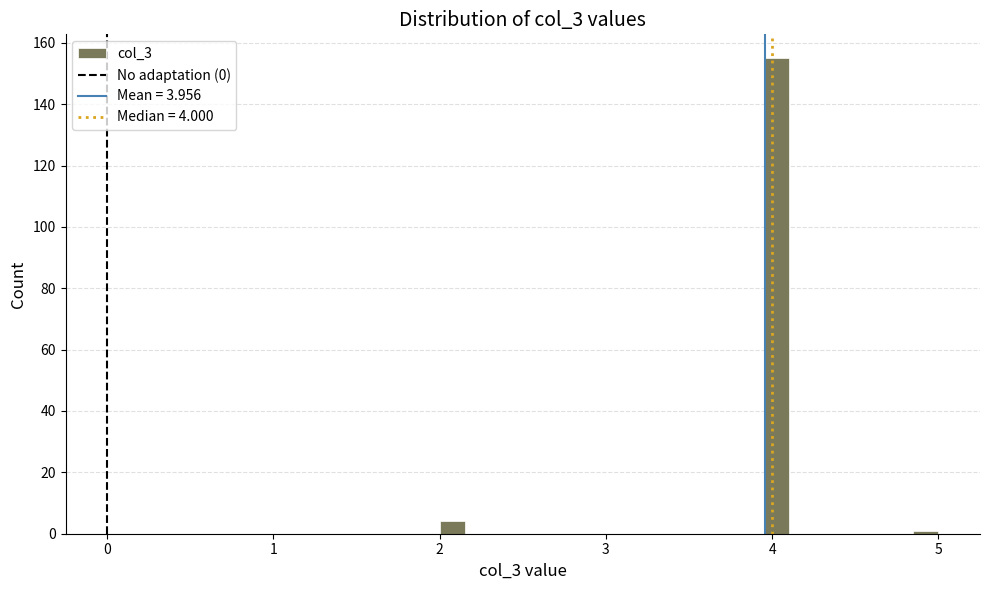

Read against the x-axis, roughly where is the centre of the tallest bar?

4.0